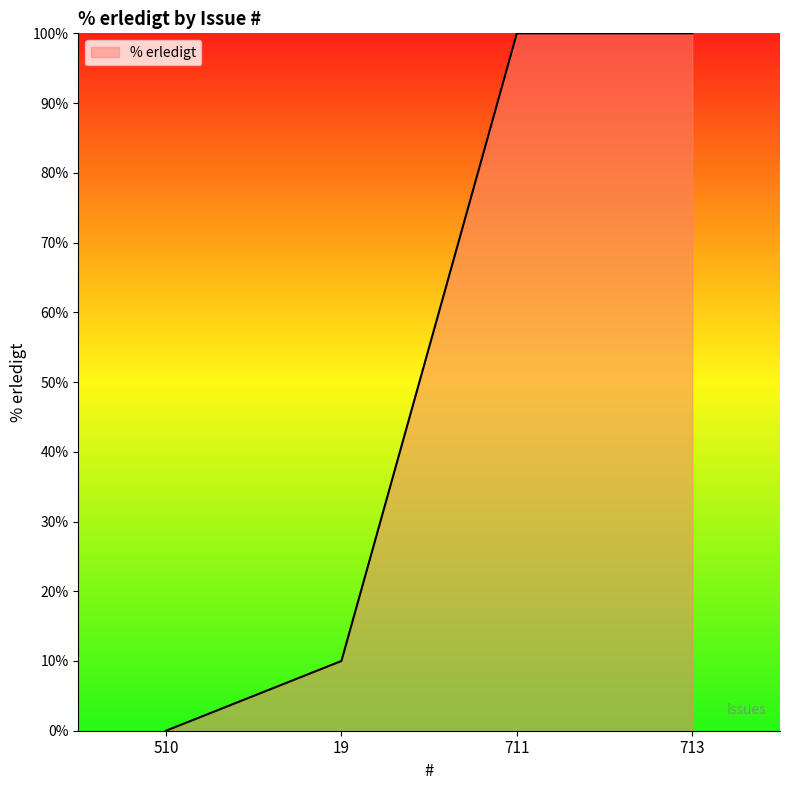

The value at 711 is 100. True or false?

True